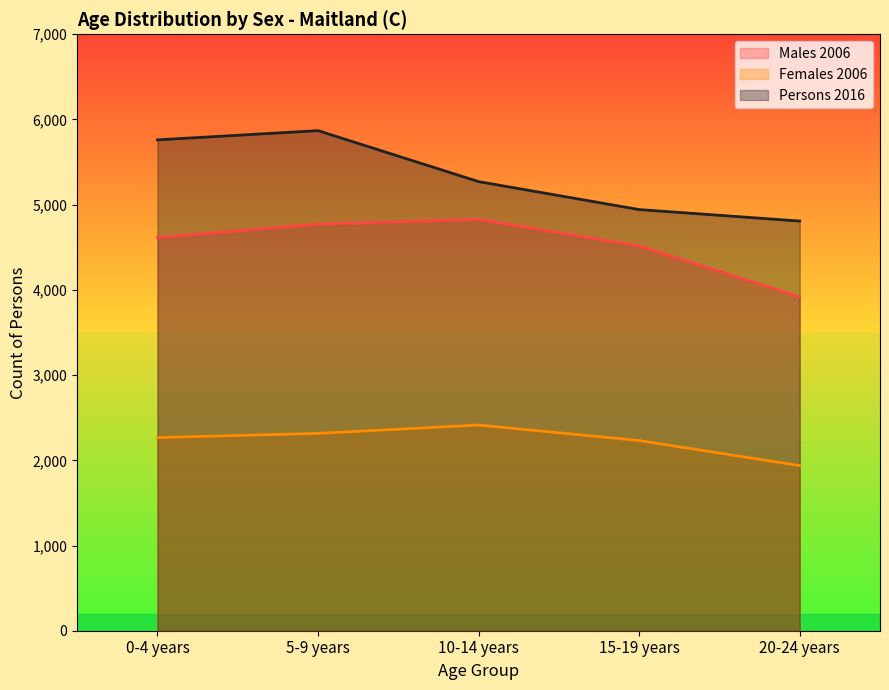

Does the chart have visible grid lines?

No